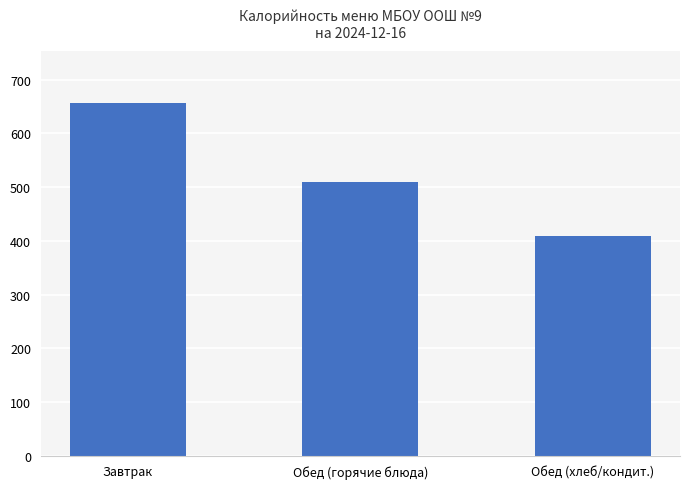

Rank the categories by value from lowest to highest.

Обед (хлеб/кондит.), Обед (горячие блюда), Завтрак